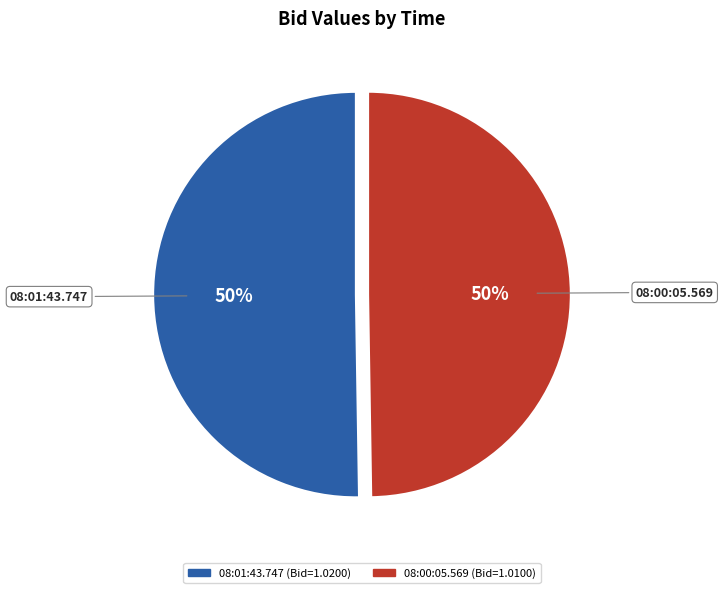

Do 08:01:43.747 and 08:00:05.569 together represent more than half of the pie?

Yes